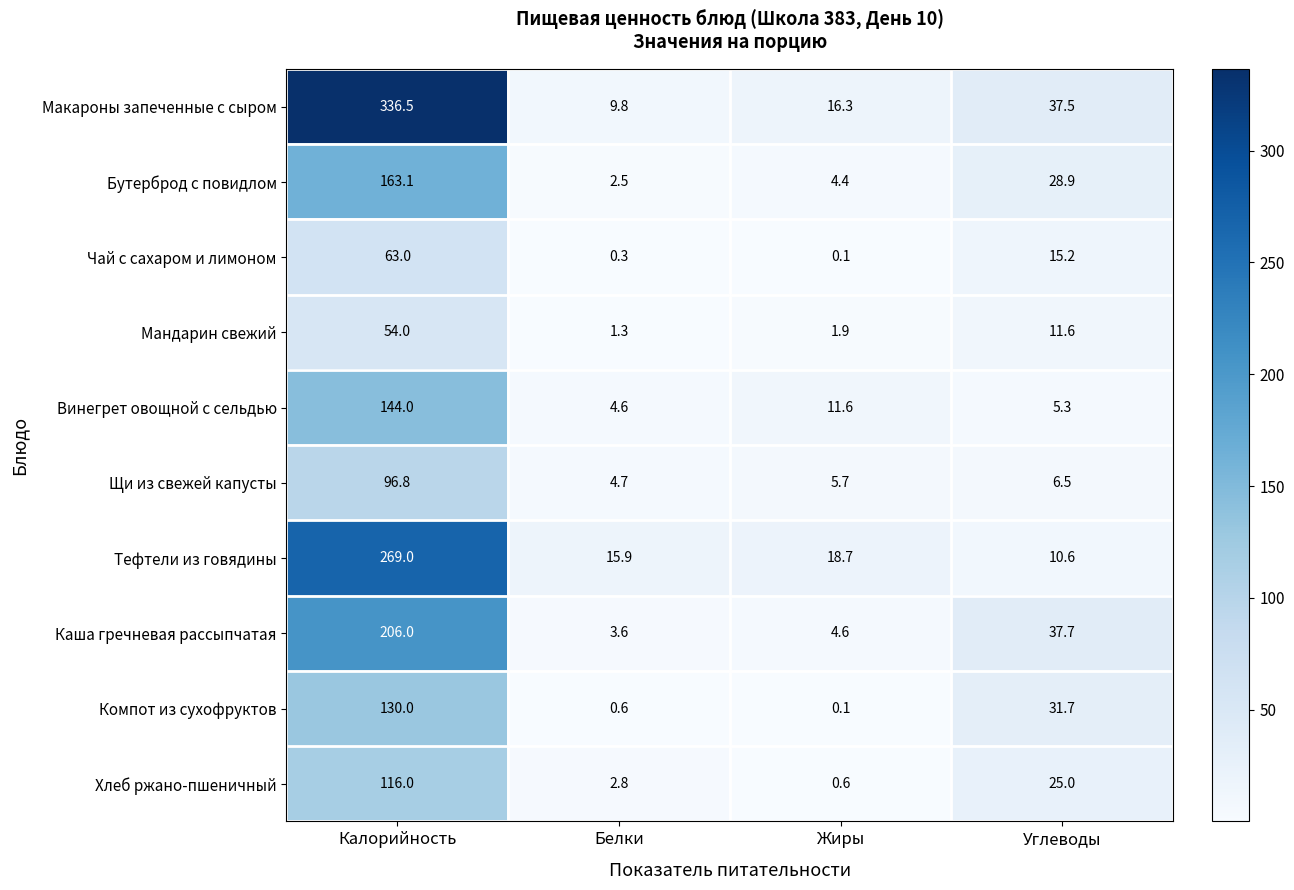

Is the value of Чай с сахаром и лимоном at Углеводы greater than the value of Каша гречневая рассыпчатая at Белки?

Yes